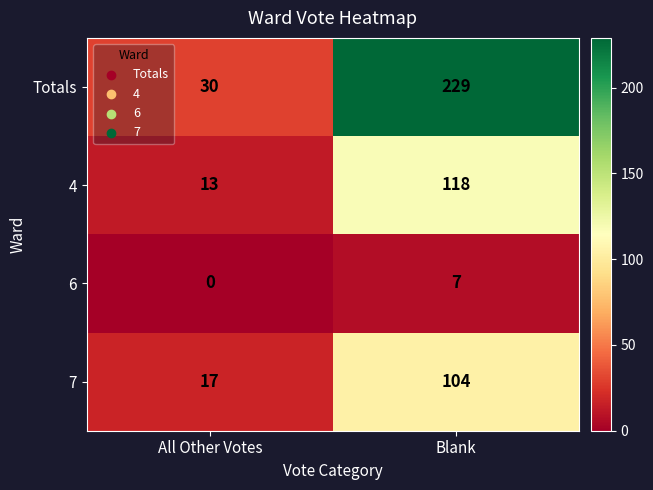

What is the difference between the maximum and minimum values in the 4 series?

105